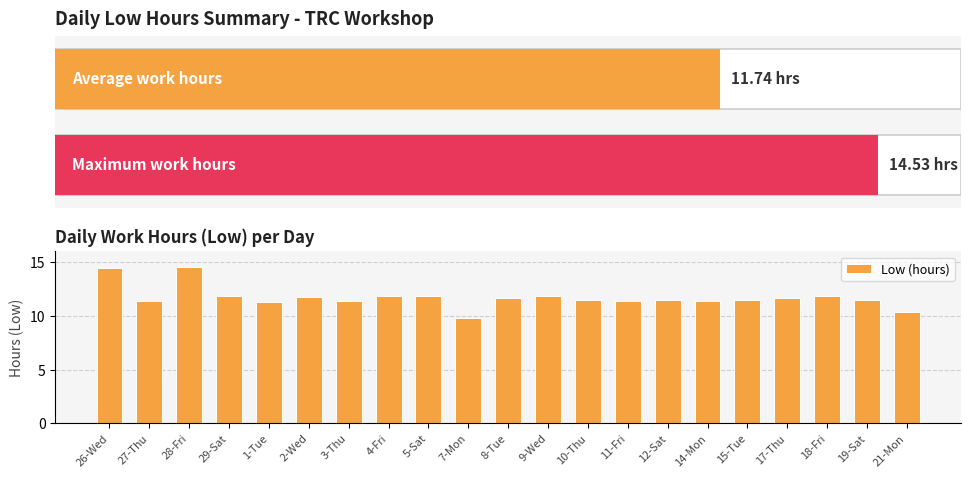

Which category has the highest value across all series?

28-Fri